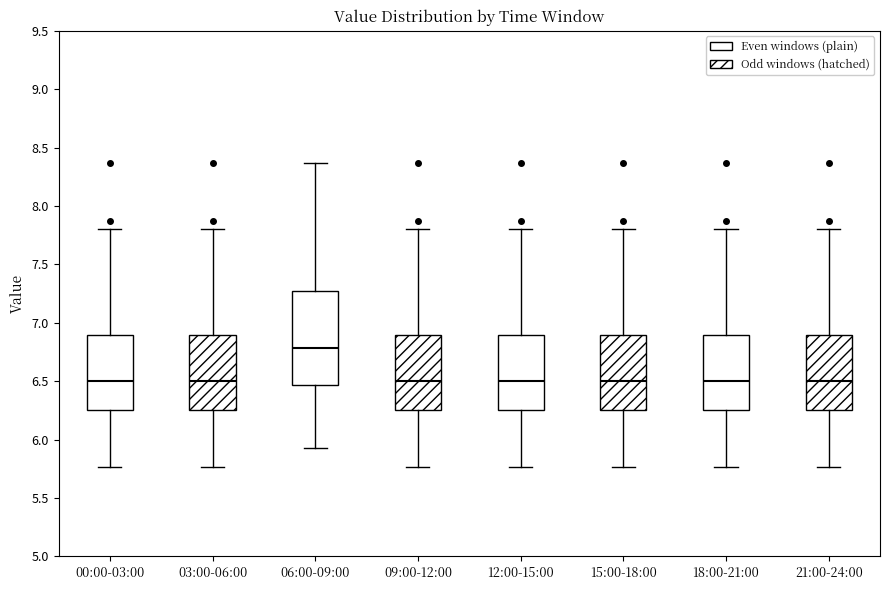

Reading left to right, read every box against the y-axis: the position of its median line, the range the box covers, and the ends of its whiskers. The values are not printed on the chart, so give them approximately, as read against the axis.

00:00-03:00: median 6.50, box 6.25 to 6.90, whiskers 5.75 to 7.80
03:00-06:00: median 6.50, box 6.25 to 6.90, whiskers 5.75 to 7.80
06:00-09:00: median 6.80, box 6.45 to 7.25, whiskers 5.95 to 8.35
09:00-12:00: median 6.50, box 6.25 to 6.90, whiskers 5.75 to 7.80
12:00-15:00: median 6.50, box 6.25 to 6.90, whiskers 5.75 to 7.80
15:00-18:00: median 6.50, box 6.25 to 6.90, whiskers 5.75 to 7.80
18:00-21:00: median 6.50, box 6.25 to 6.90, whiskers 5.75 to 7.80
21:00-24:00: median 6.50, box 6.25 to 6.90, whiskers 5.75 to 7.80